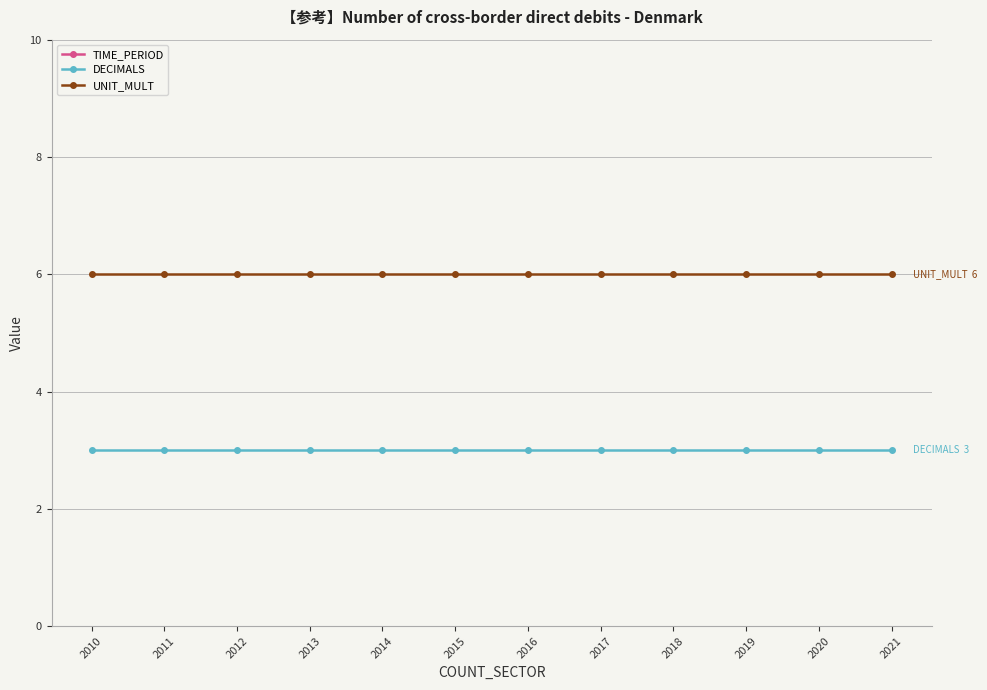

Which series has the largest total across all categories?

TIME_PERIOD